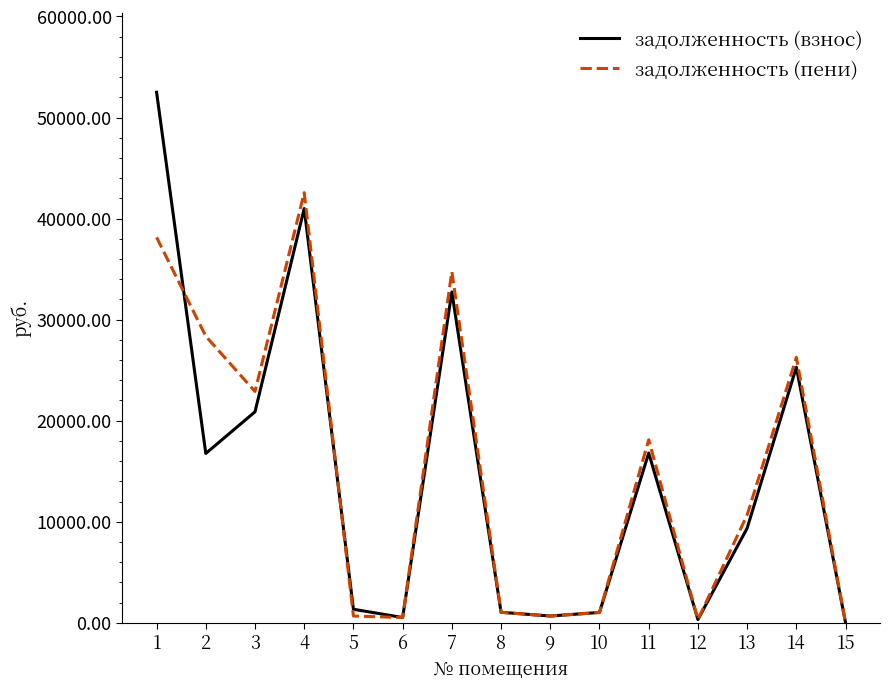

Which series has the largest range (max minus min)?

задолженность (взнос)